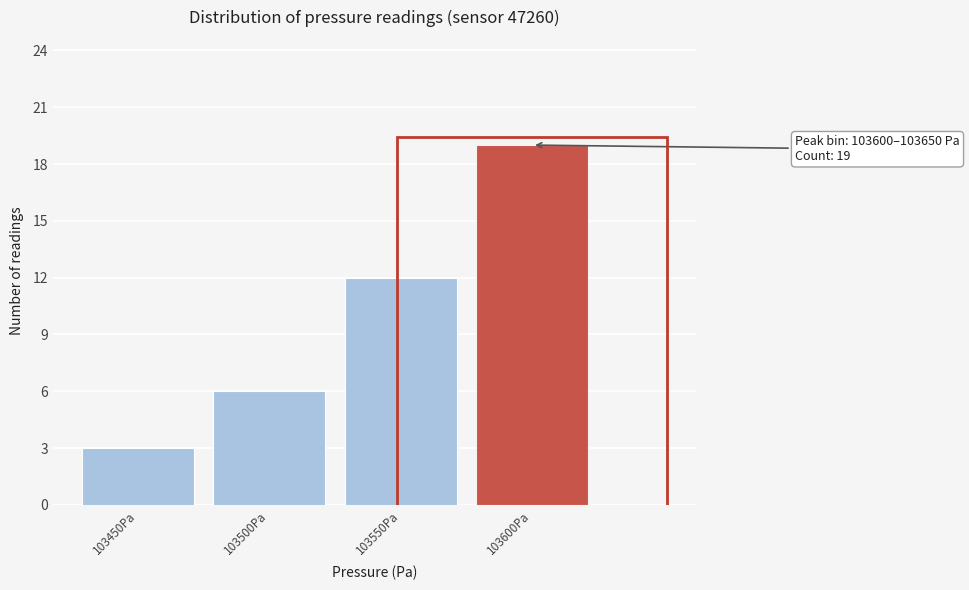

Reading right to left, what are all the values shown in this chart?

103600Pa=19	103550Pa=12	103500Pa=6	103450Pa=3